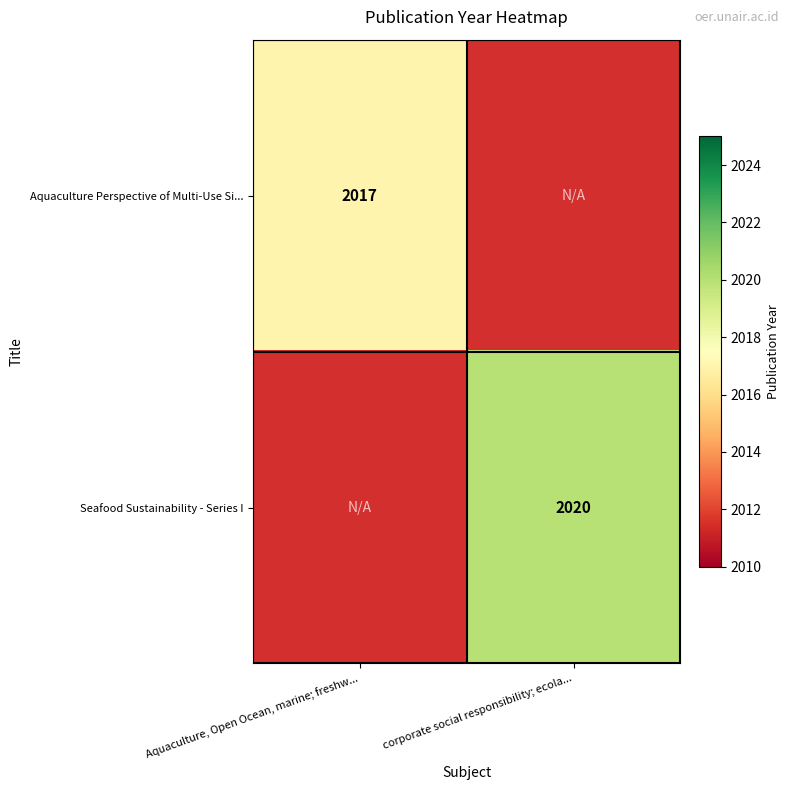

At how many categories does at least one series exceed 2017?

1